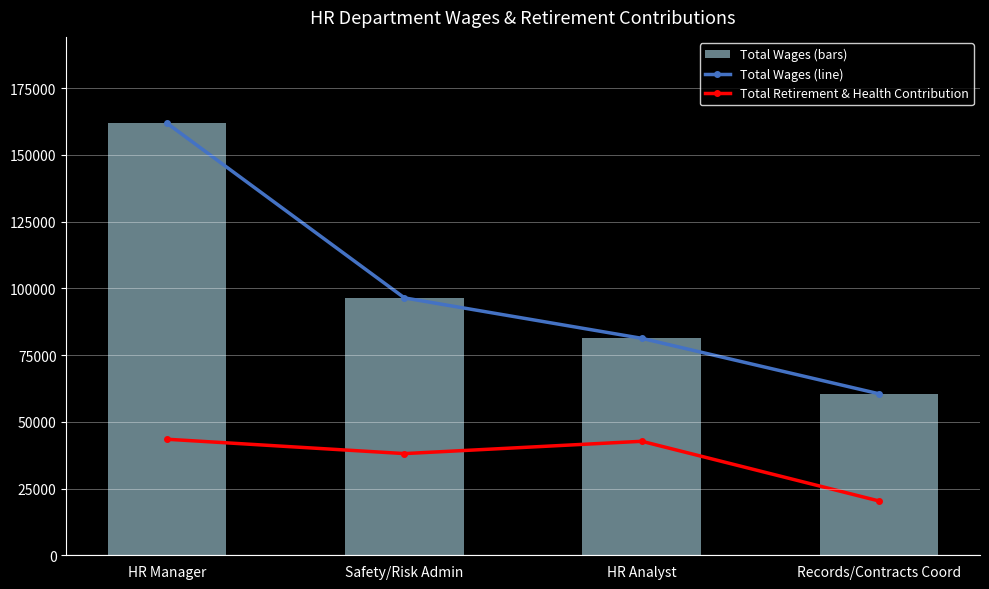

What is the average value of the Total Wages (line) series?

99980